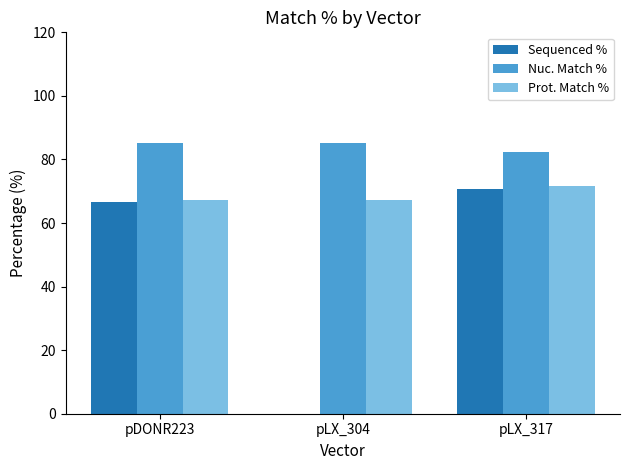

Are the bars grouped side by side (vs. stacked)?

Yes